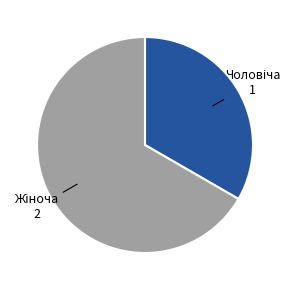

Is there any slice that represents more than half of the pie?

Yes